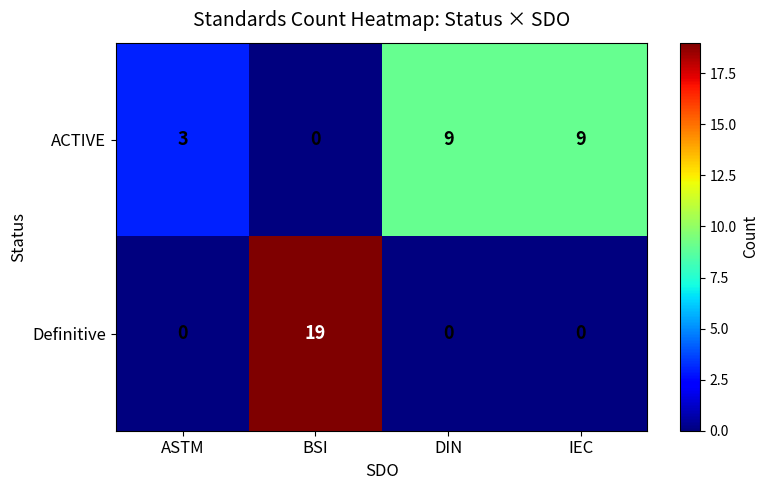

Count the number of data series in this chart.

2